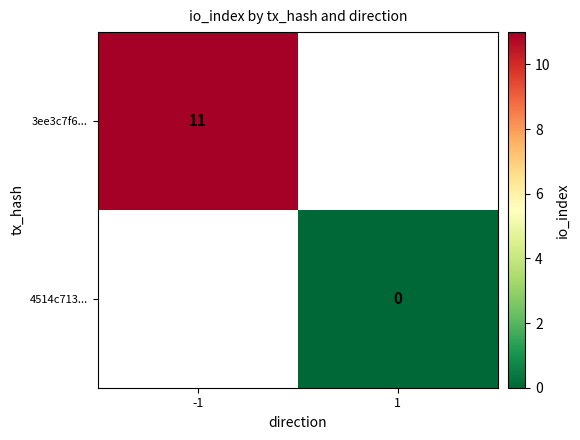

The value of 3ee3c7f6... at -1 is 4. True or false?

False